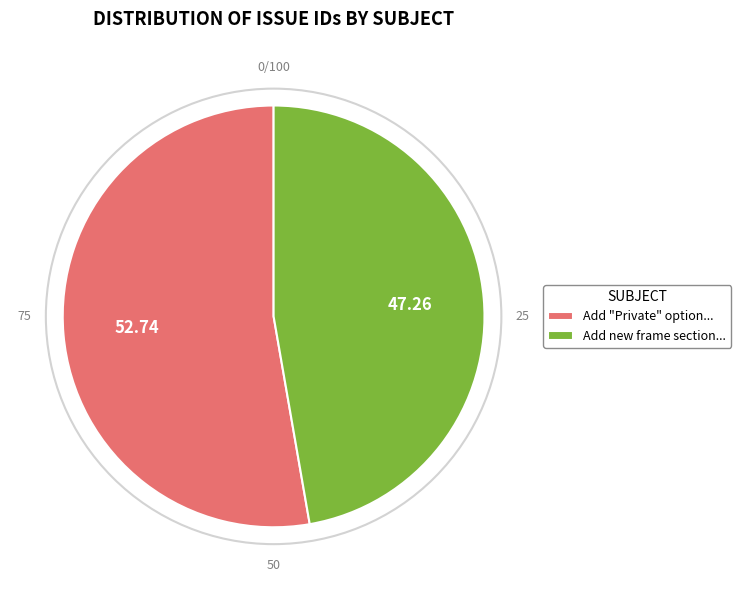

Does Add new frame section... represent more than half of the total?

No